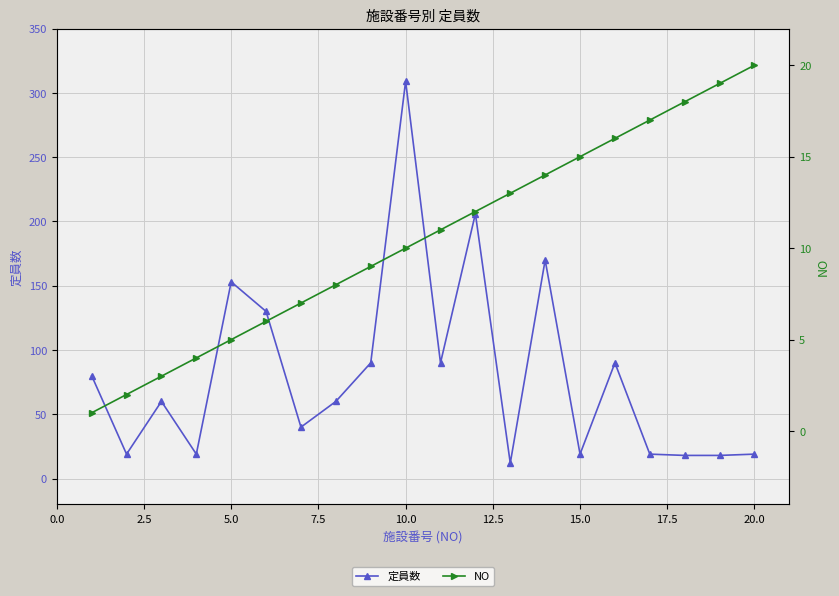

True or false: 定員数 has more than 1 points higher than both neighbors.

True